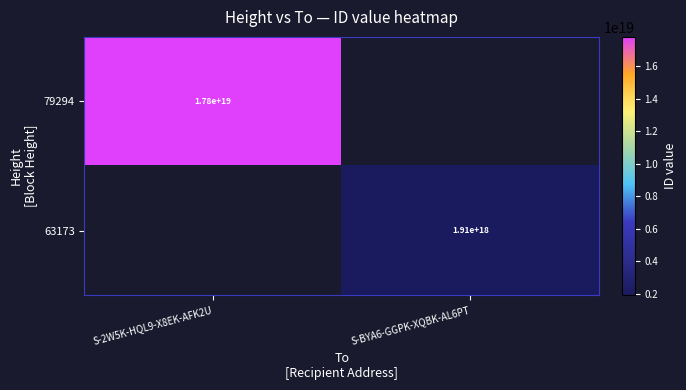

Between S-2W5K-HQL9-X8EK-AFK2U and S-BYA6-GGPK-XQBK-AL6PT, which is larger?

S-2W5K-HQL9-X8EK-AFK2U